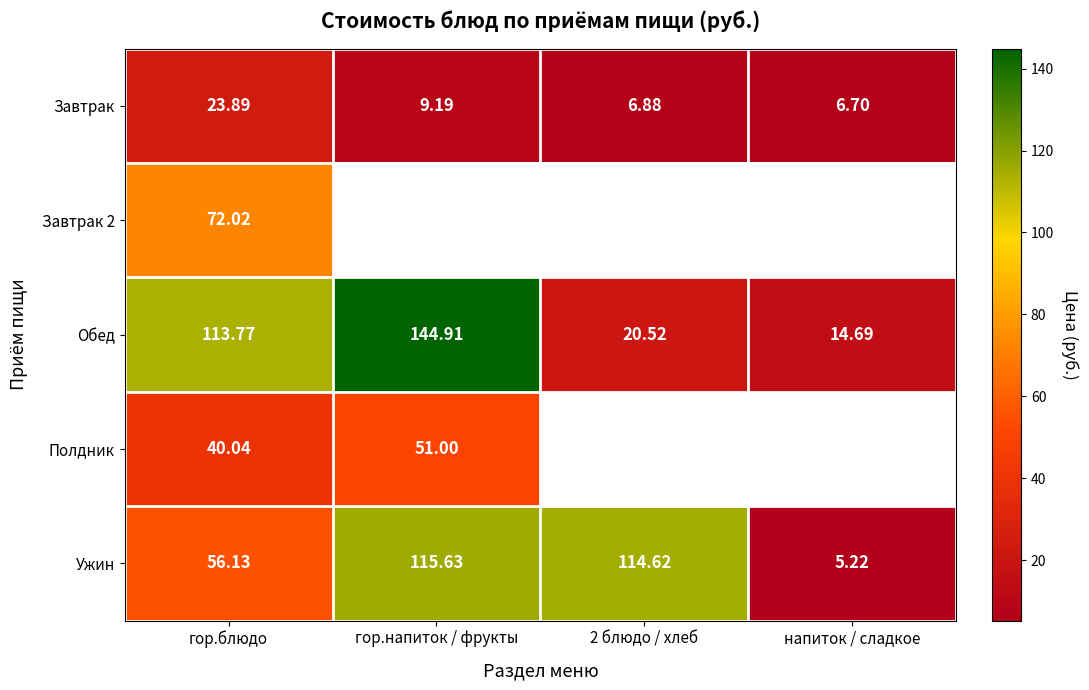

At which label does Завтрак reach its peak?

гор.блюдо